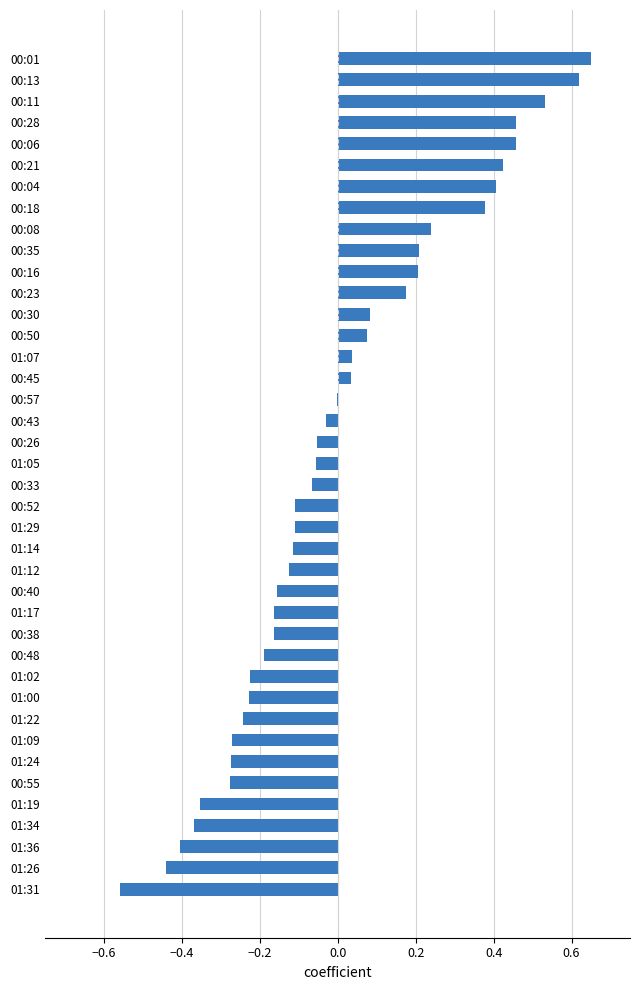

At which category does the chart reach its peak across all series?

00:01